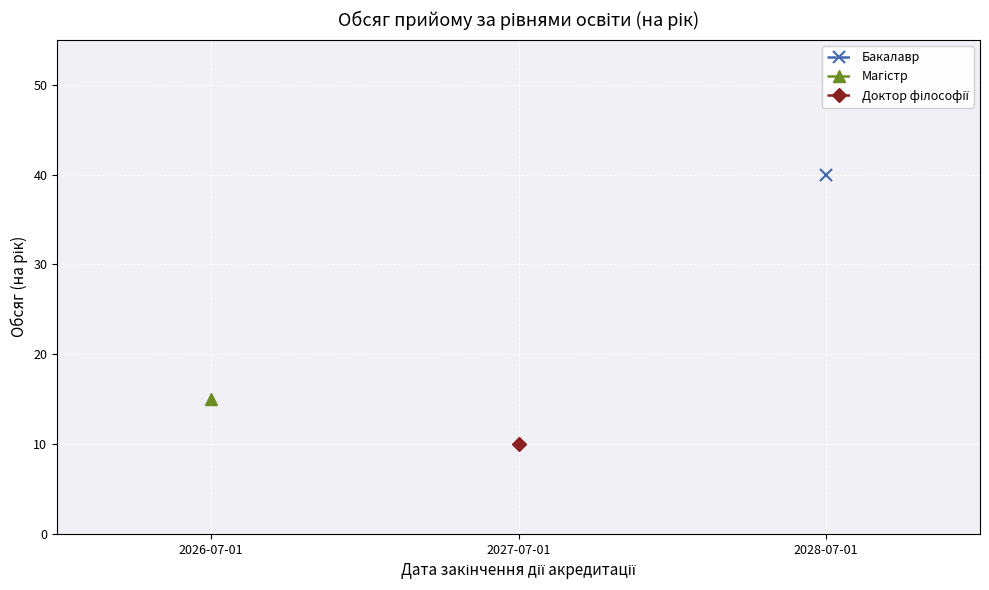

What are all the series names shown in the legend?

Бакалавр, Магістр, Доктор філософії